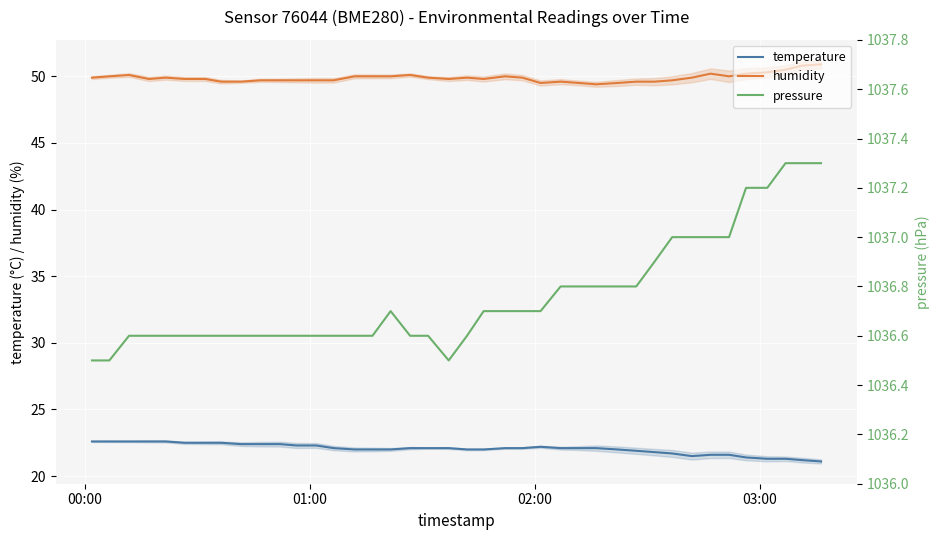

True or false: temperature and humidity intersect in this chart.

False